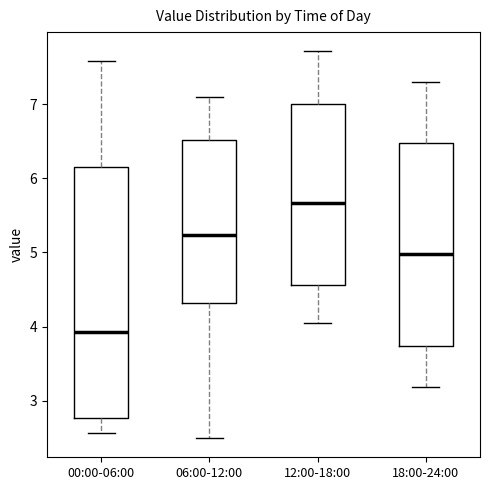

Reading left to right, transcribe this box plot: for each box, give where its median line is, the range the box spans, and where its two whiskers end, as read against the y-axis. The values are not printed on the chart, so give them approximately, as read against the axis.

00:00-06:00: median 3.9, box 2.8 to 6.2, whiskers 2.6 to 7.6
06:00-12:00: median 5.2, box 4.3 to 6.5, whiskers 2.5 to 7.1
12:00-18:00: median 5.7, box 4.6 to 7.0, whiskers 4.1 to 7.7
18:00-24:00: median 5.0, box 3.7 to 6.5, whiskers 3.2 to 7.3